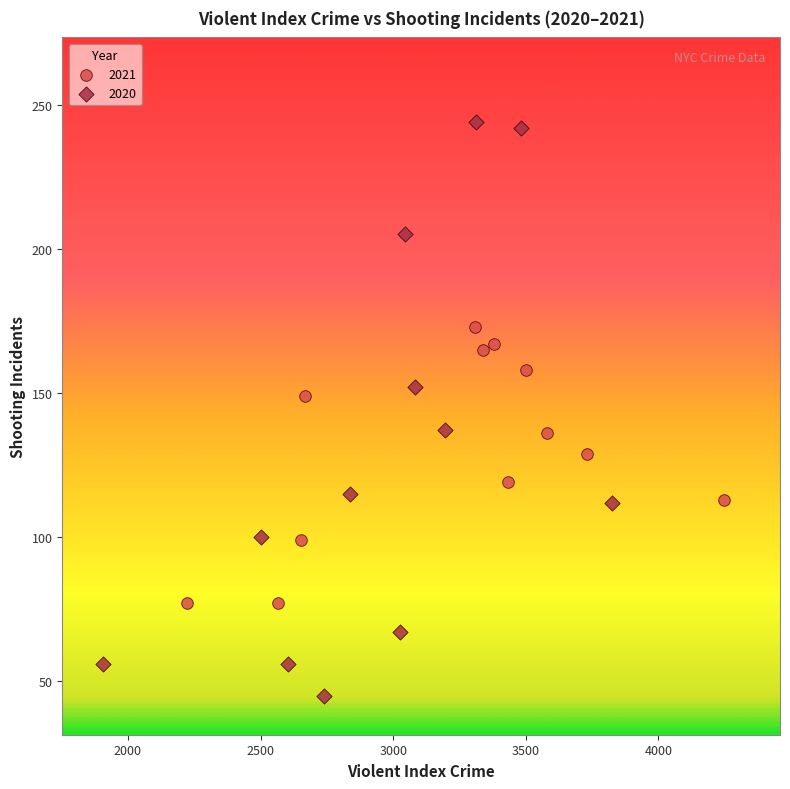

Which series contains the highest Y value?

2020